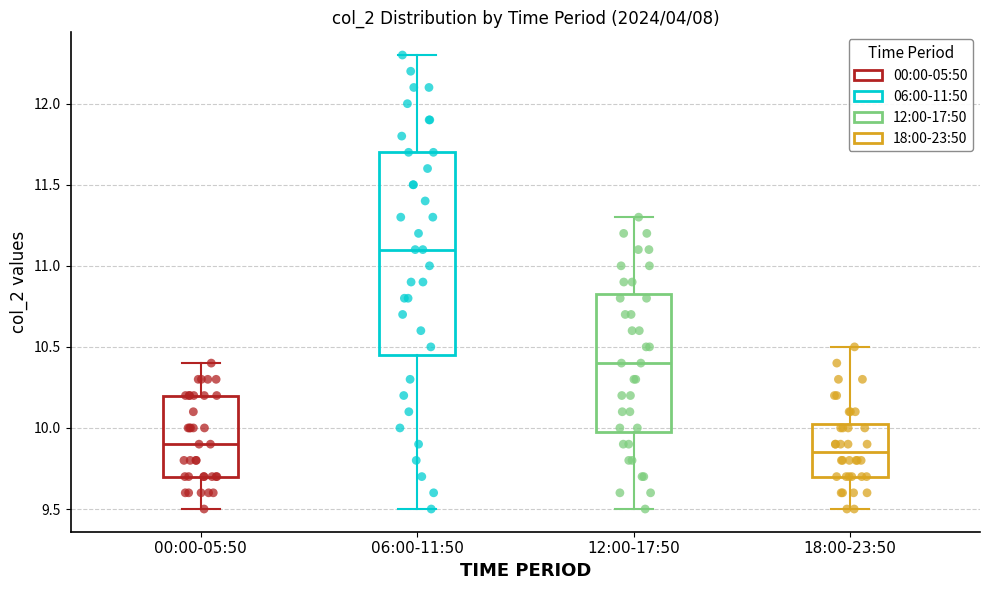

Where does the lower whisker of the box for 06:00-11:50 end on the y-axis? The values are not printed on the chart, so give them approximately, as read against the axis.

9.50